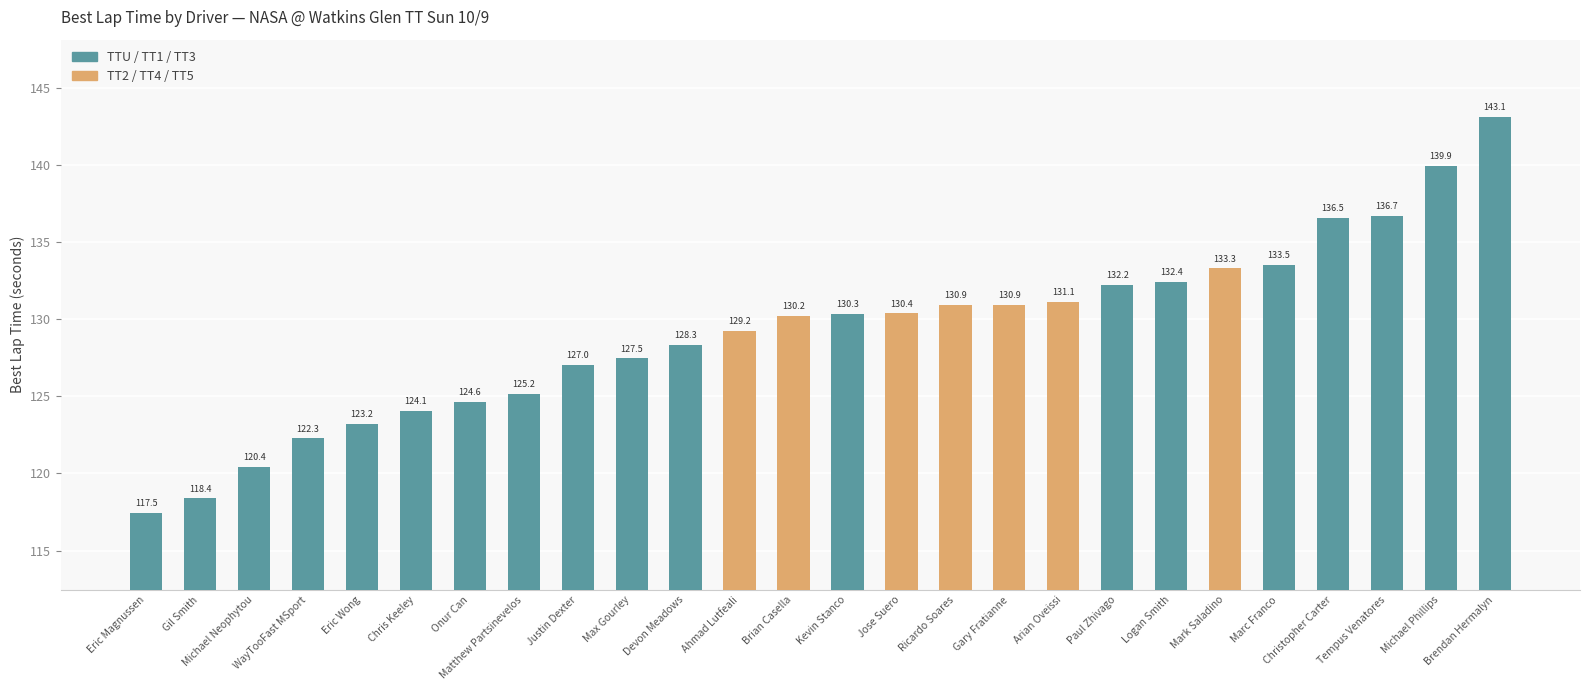

How many bars are there in total?

26